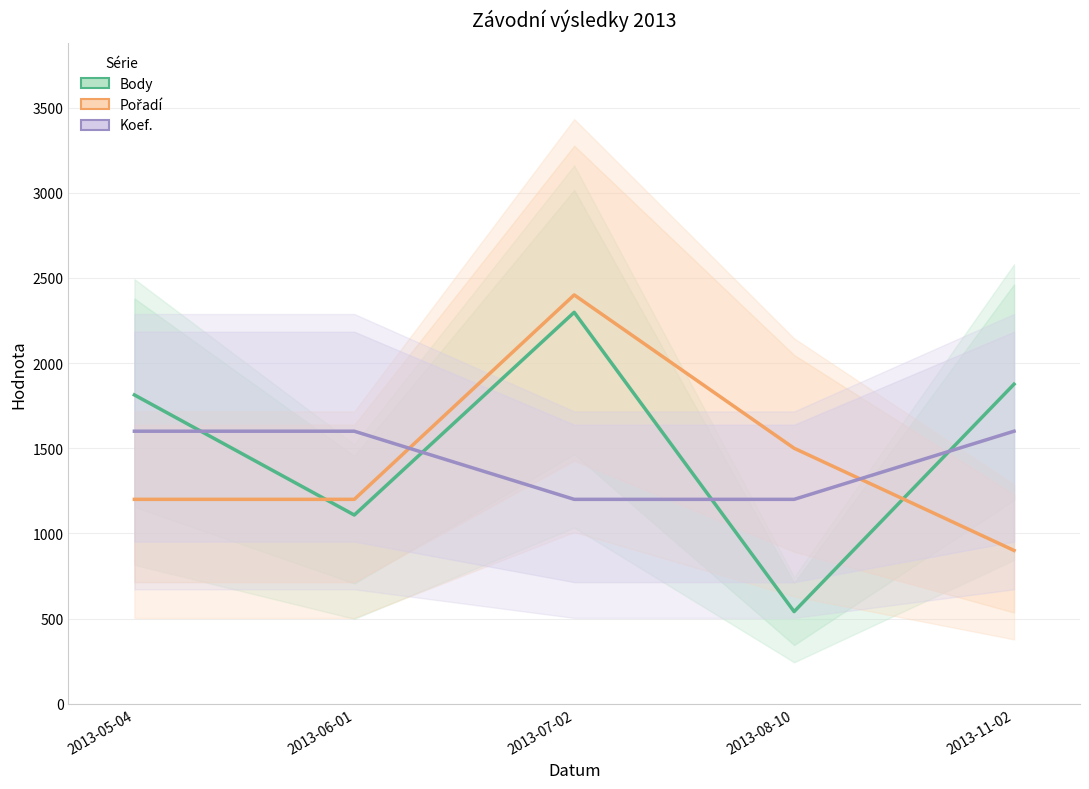

Is it true that Body equals 1108 at 2013-06-01?

True